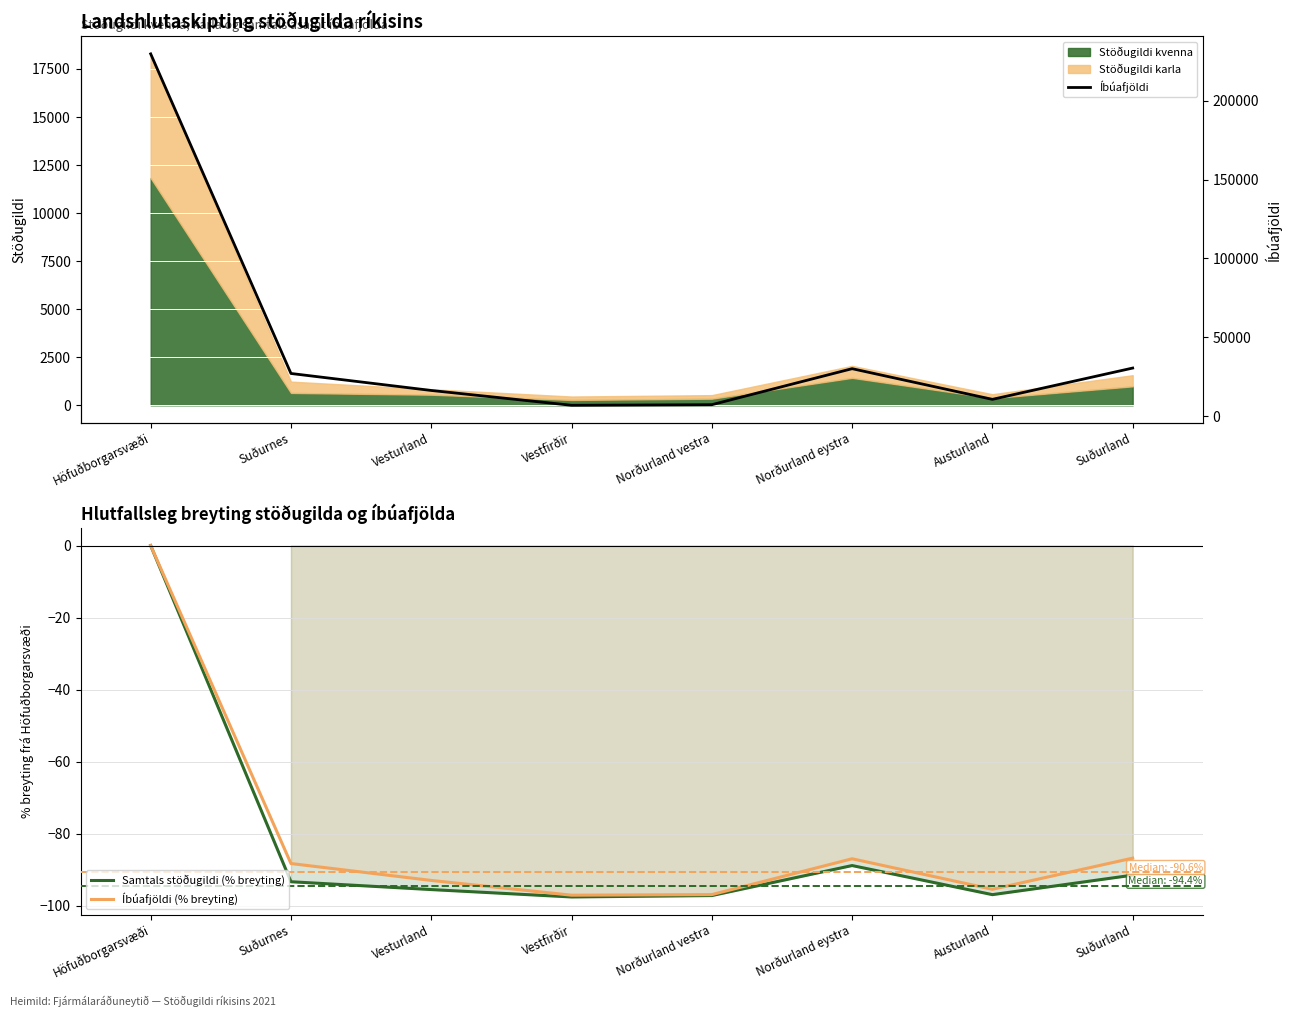

List the labels in order of Íbúafjöldi (% breyting) value, largest first.

Höfuðborgarsvæði, Suðurland, Norðurland eystra, Suðurnes, Vesturland, Austurland, Norðurland vestra, Vestfirðir